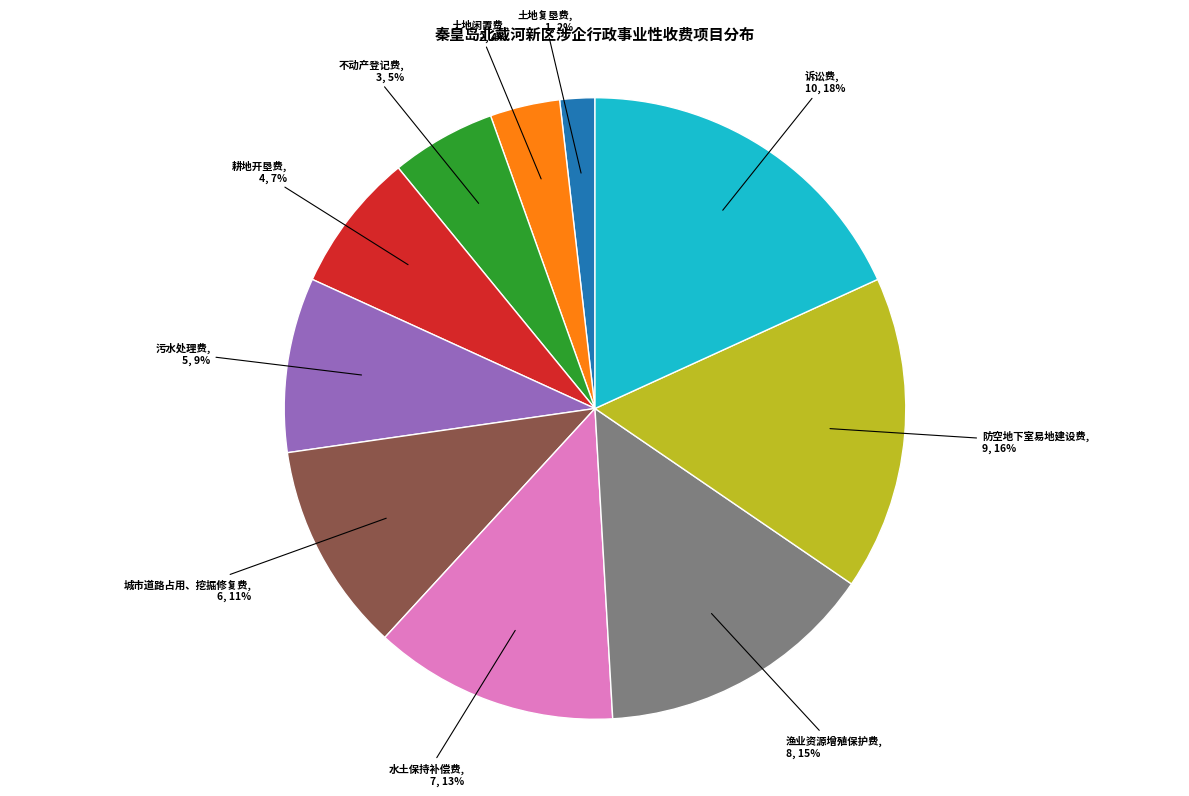

Do 诉讼费 and 土地复垦费 together represent more than half of the pie?

No